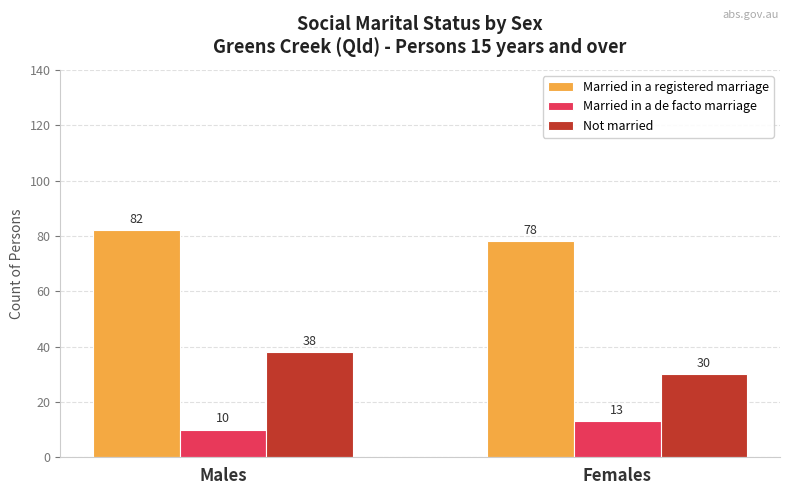

What are all the series names shown in the legend?

Married in a registered marriage, Married in a de facto marriage, Not married